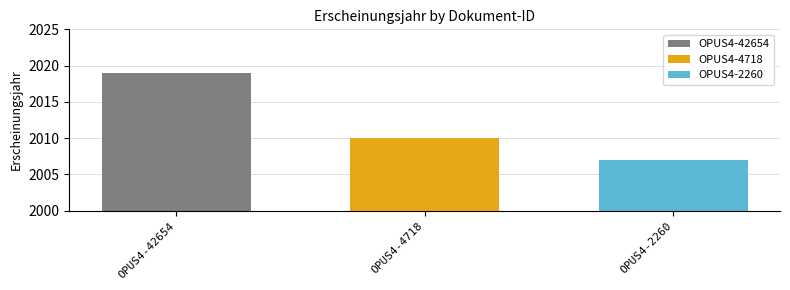

Read the OPUS4-2260 value at OPUS4-4718.

2007